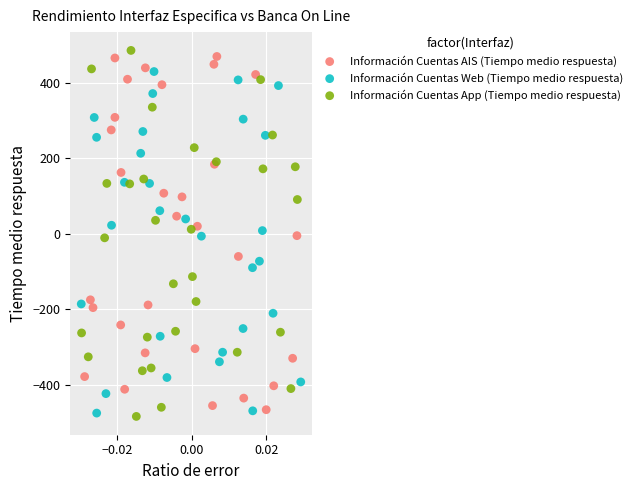

Which series contains the lowest Y value?

Información Cuentas App (Tiempo medio respuesta)